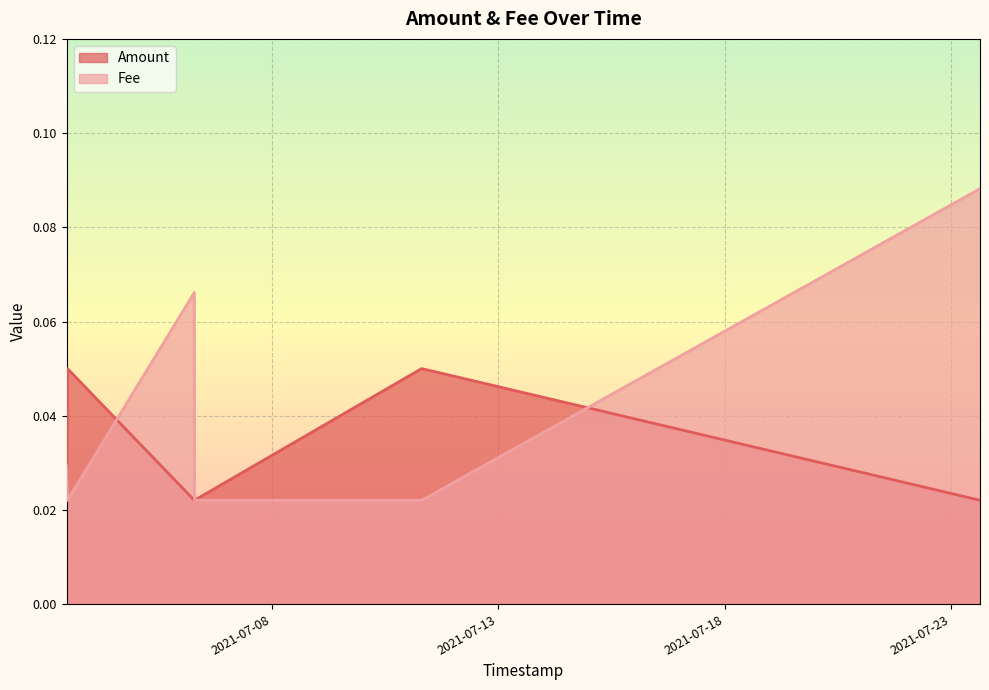

Rank the series by their maximum value, from highest to lowest.

Fee, Amount